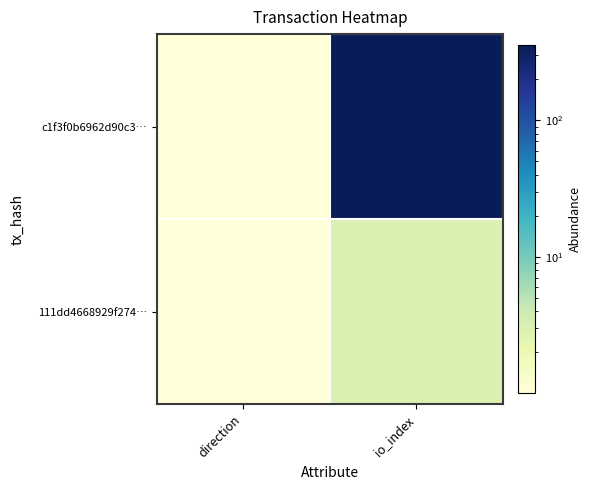

At which category is the sum across all series the highest?

io_index